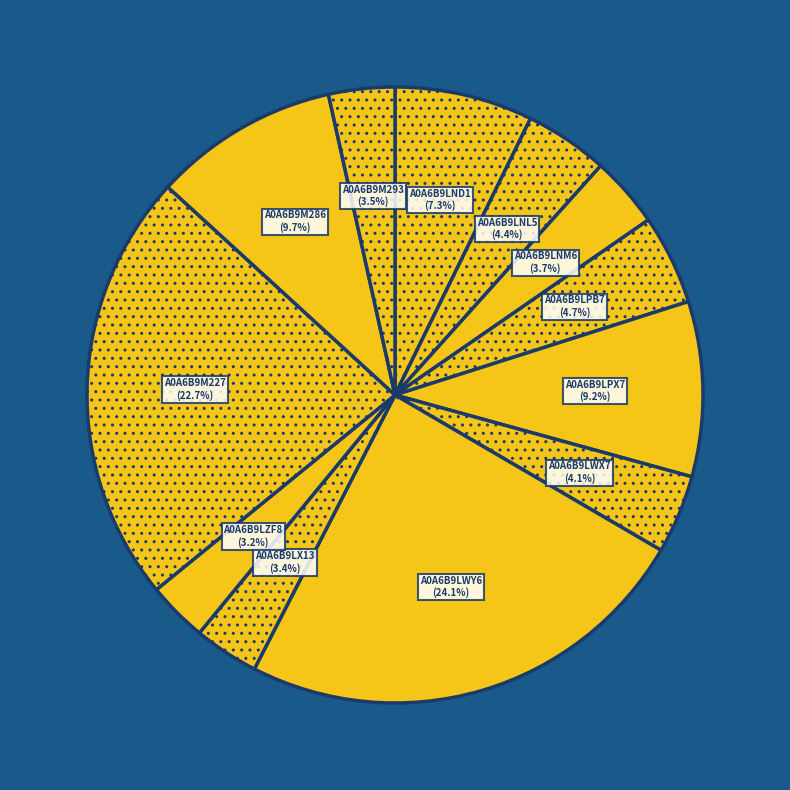

What percentage do A0A6B9LWX7 and A0A6B9M293 together represent?

7.6%